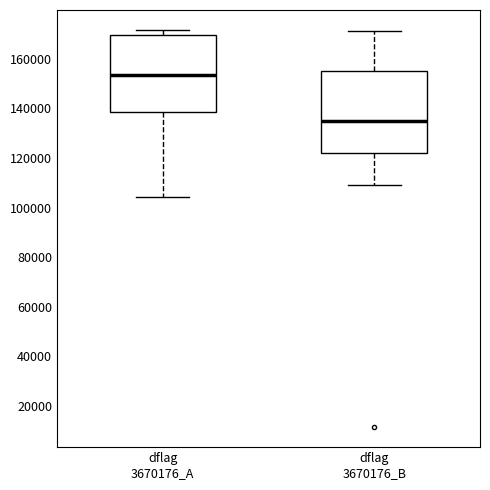

Reading left to right, transcribe this box plot: for each box, give where its median line is, the range the box spans, and where its two whiskers end, as read against the y-axis. The values are not printed on the chart, so give them approximately, as read against the axis.

dflag 3670176_A: median 154000, box 138000 to 170000, whiskers 104000 to 172000
dflag 3670176_B: median 134000, box 122000 to 156000, whiskers 110000 to 172000